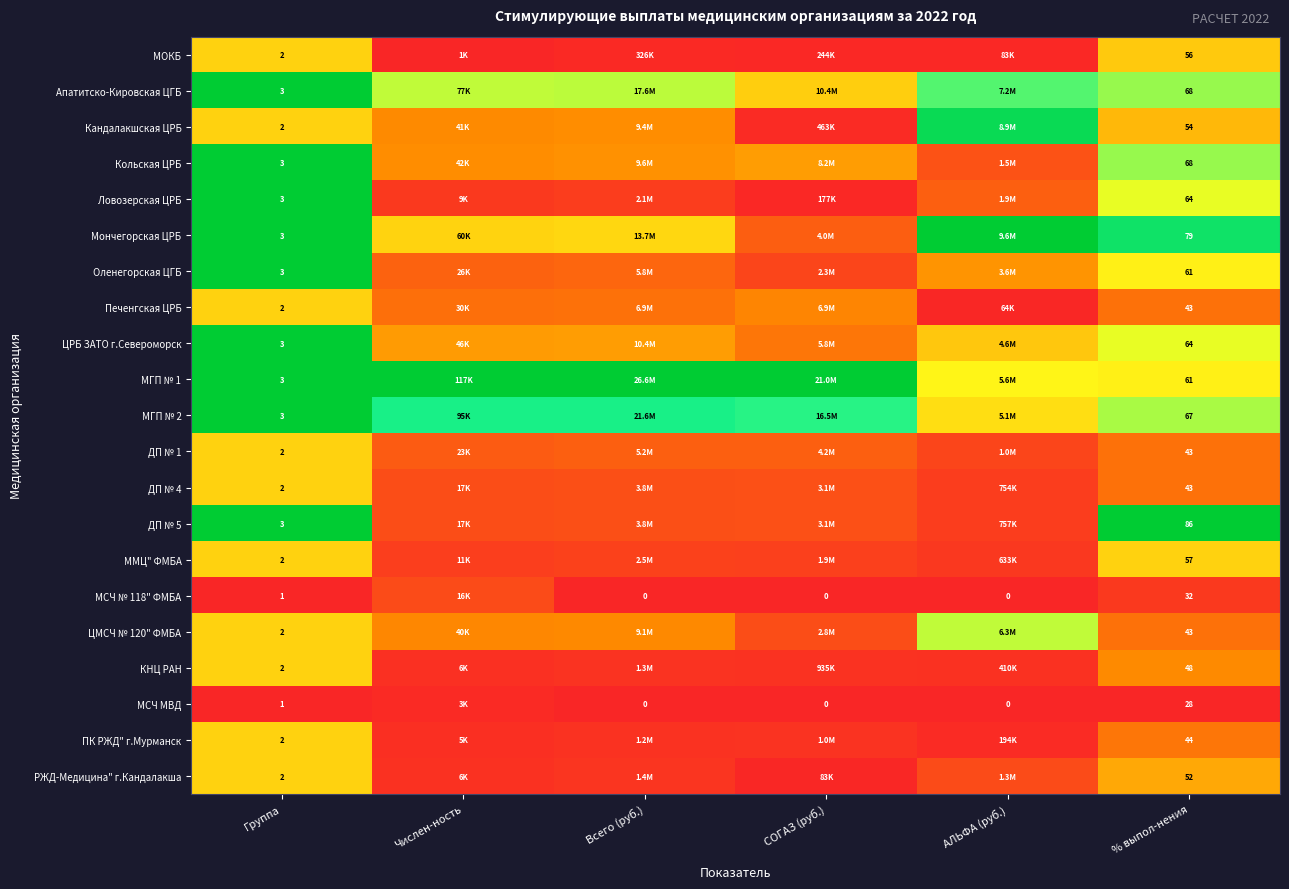

At how many categories does at least one series exceed 0?

6